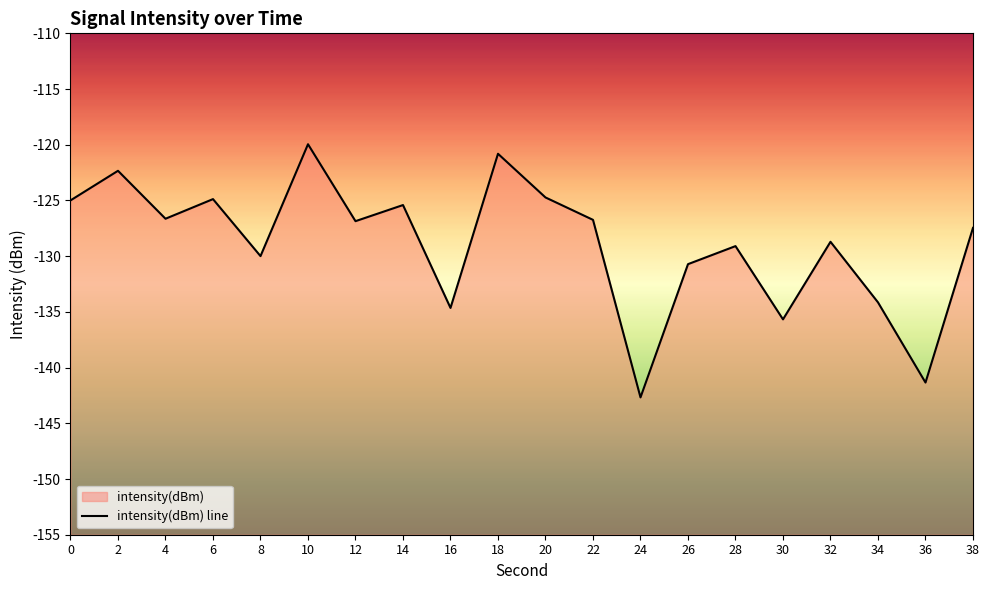

What is the value of the 15th point from the left?

-129.1